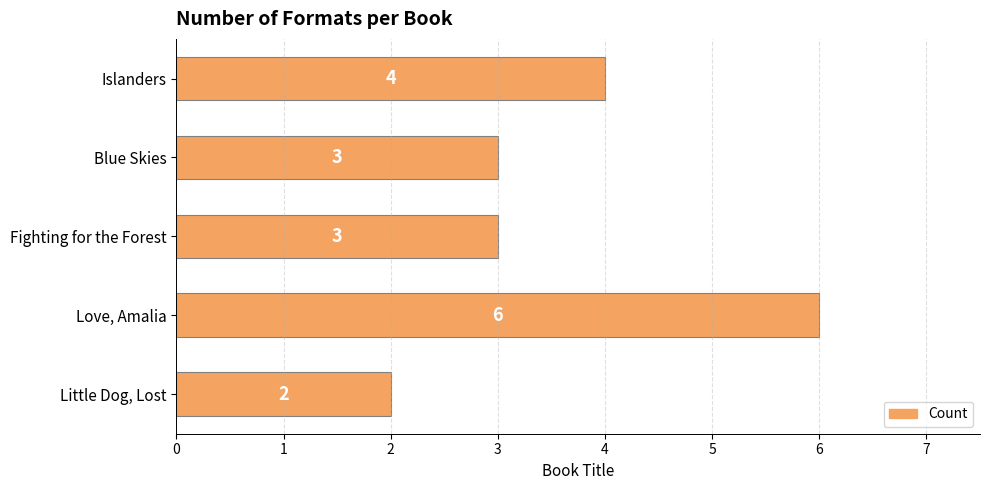

Which category has the lowest value across all series?

Little Dog, Lost